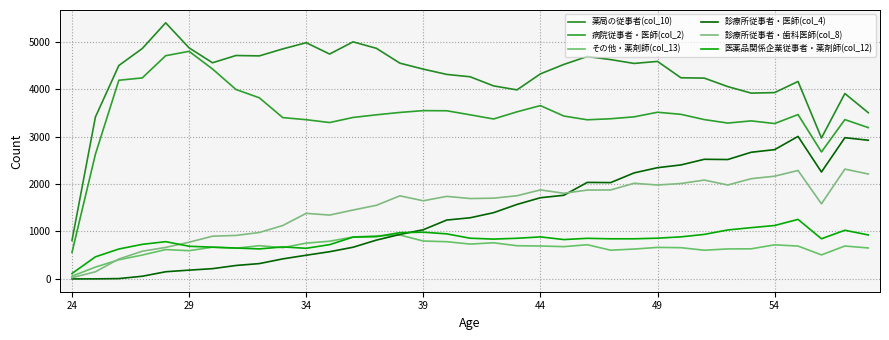

How many categories are shown in the chart?

35